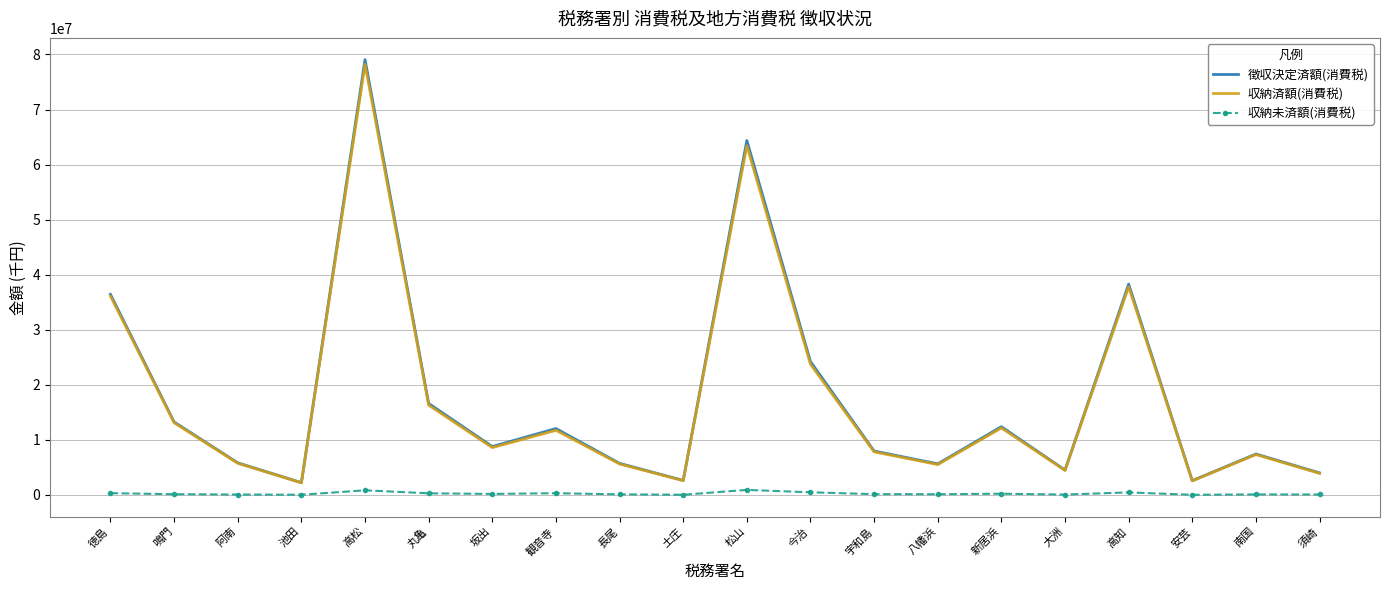

What is the highest value of the 徴収決定済額(消費税) series?

79060163